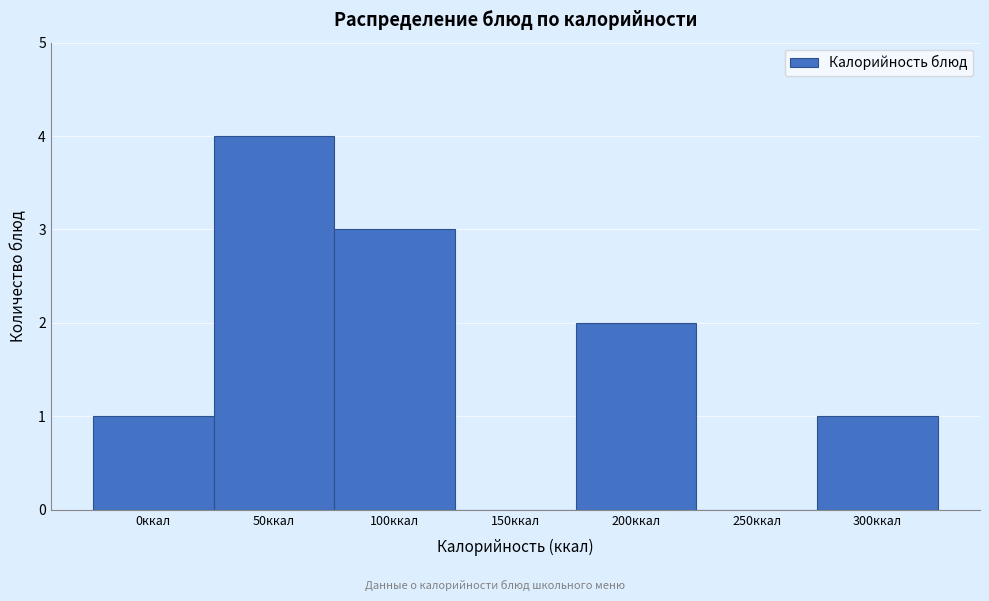

Reading left to right, extract all data points from this chart.

0ккал=1	50ккал=4	100ккал=3	150ккал=0	200ккал=2	250ккал=0	300ккал=1